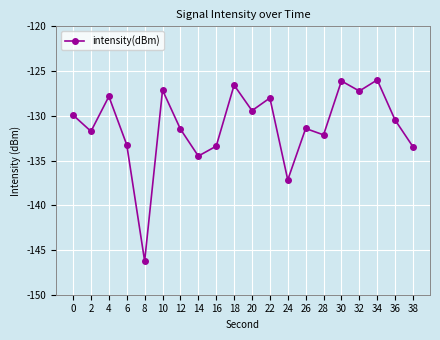

How many points are lower than both their immediate neighbors (excluding endpoints)?

7